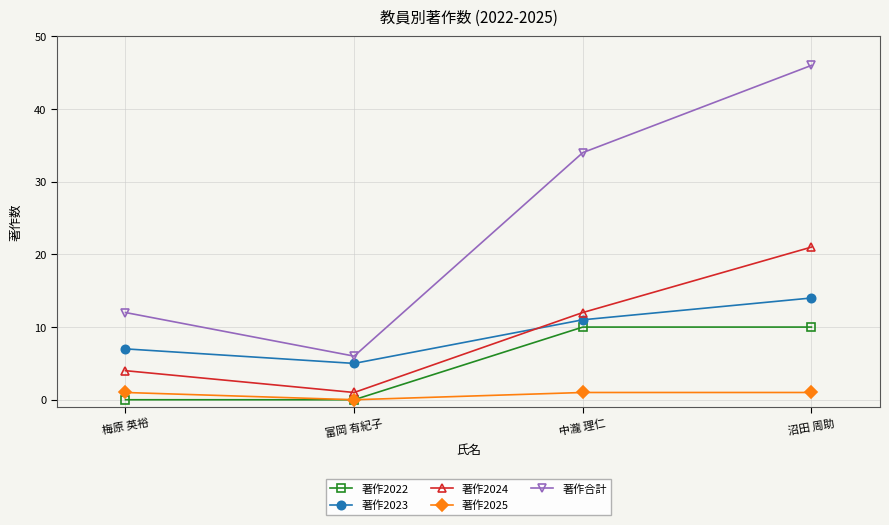

Rank the categories by 著作2023 value from lowest to highest.

富岡 有紀子, 梅原 英裕, 中瀧 理仁, 沼田 周助